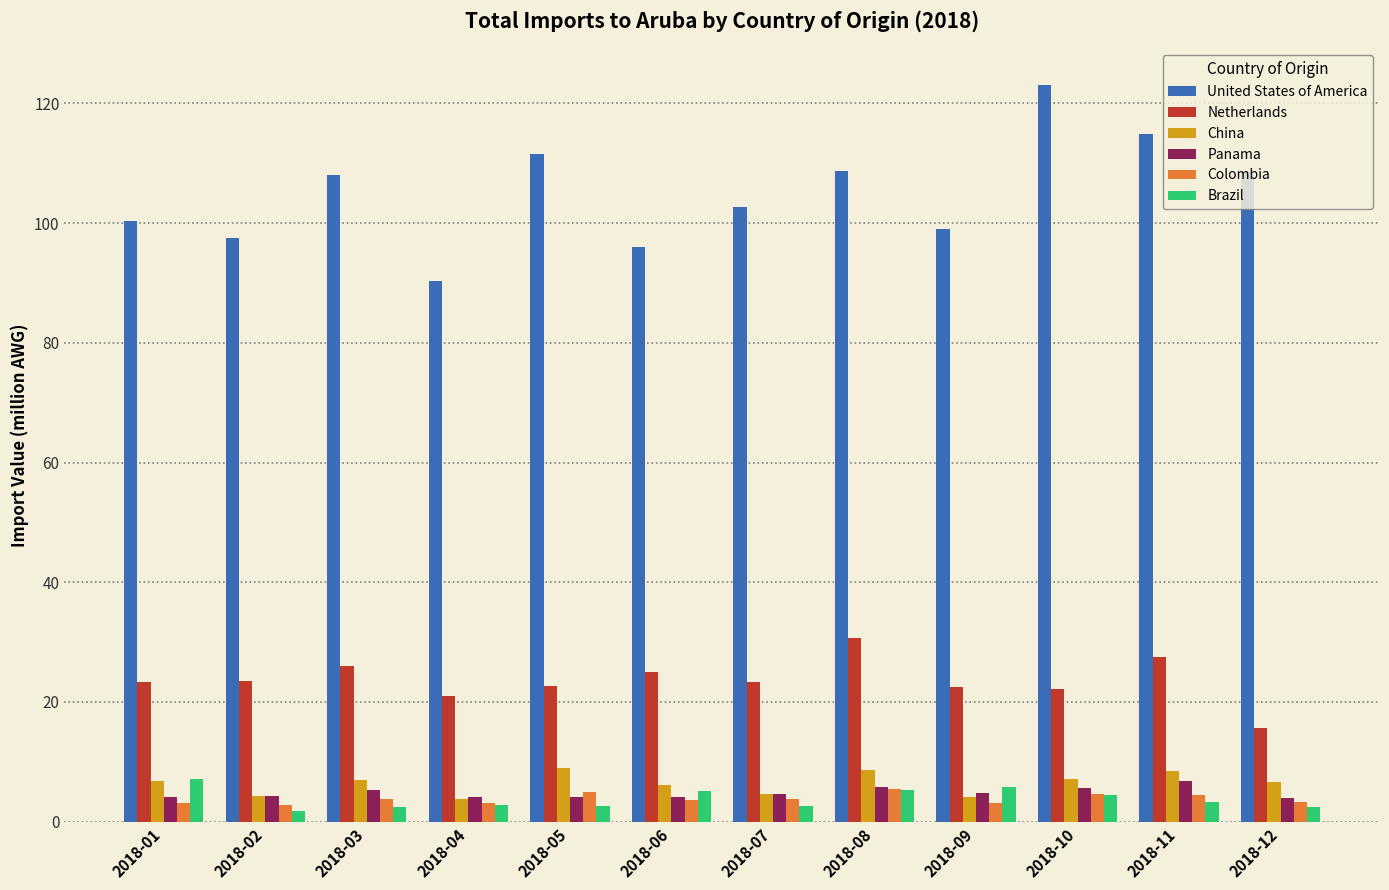

What is the difference between the maximum and minimum values in the China series?

5.3